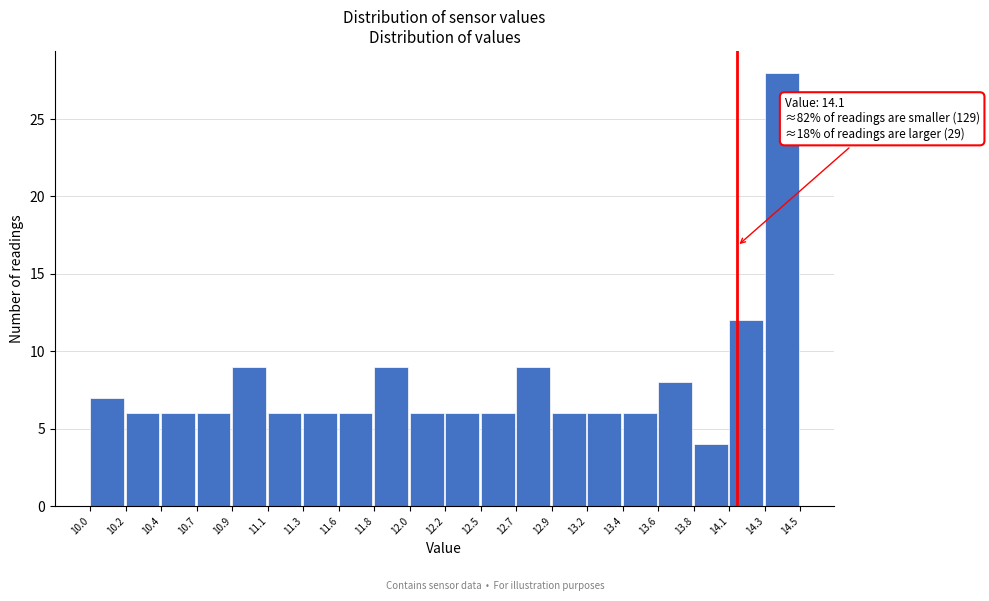

Reading right to left, list all the values displayed in this chart.

14.3=28	14.1=12	13.8=4	13.6=8	13.4=6	13.2=6	12.9=6	12.7=9	12.5=6	12.2=6	12.0=6	11.8=9	11.6=6	11.3=6	11.1=6	10.9=9	10.7=6	10.4=6	10.2=6	10.0=7